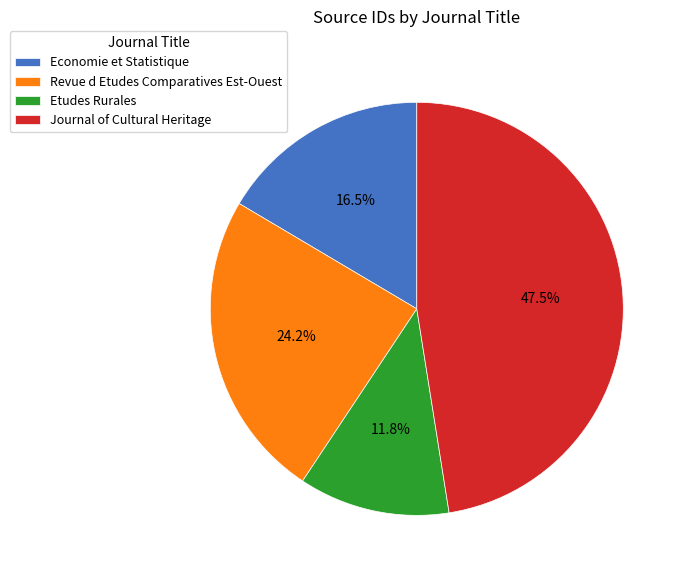

Which has a higher value, Etudes Rurales or Revue d Etudes Comparatives Est-Ouest?

Revue d Etudes Comparatives Est-Ouest